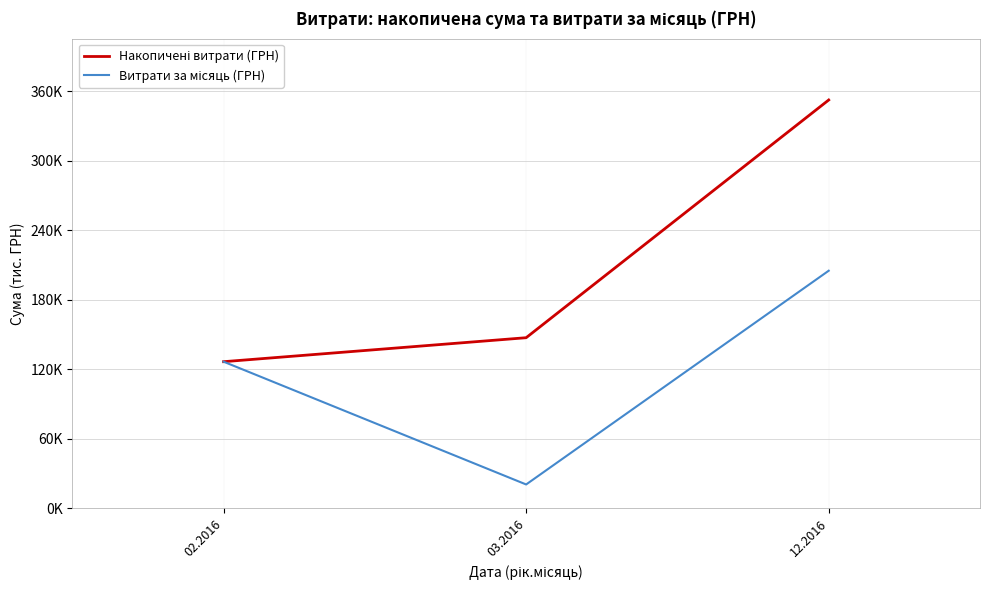

Rank the series by their maximum value, from highest to lowest.

Накопичені витрати (ГРН), Витрати за місяць (ГРН)